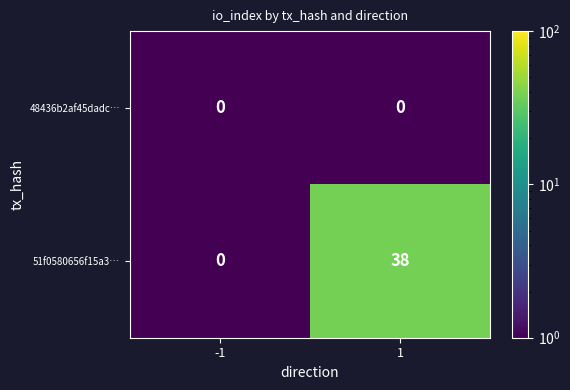

The 51f0580656f15a3… series shows 38 at 1. True or false?

True